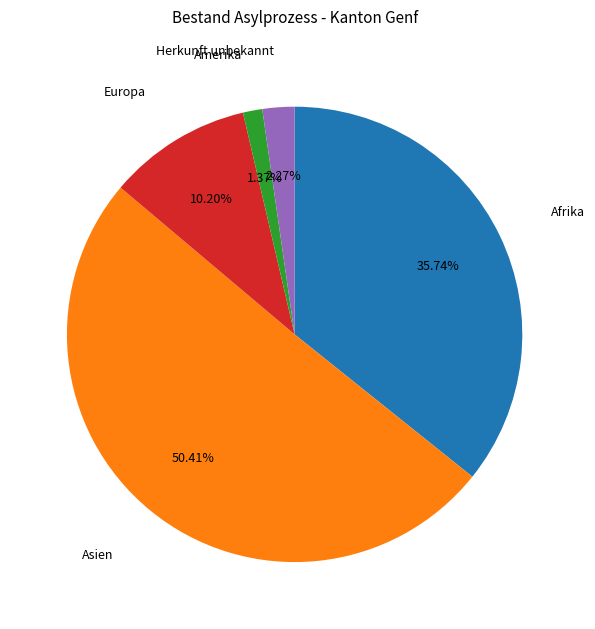

Is there a majority slice in this chart?

Yes